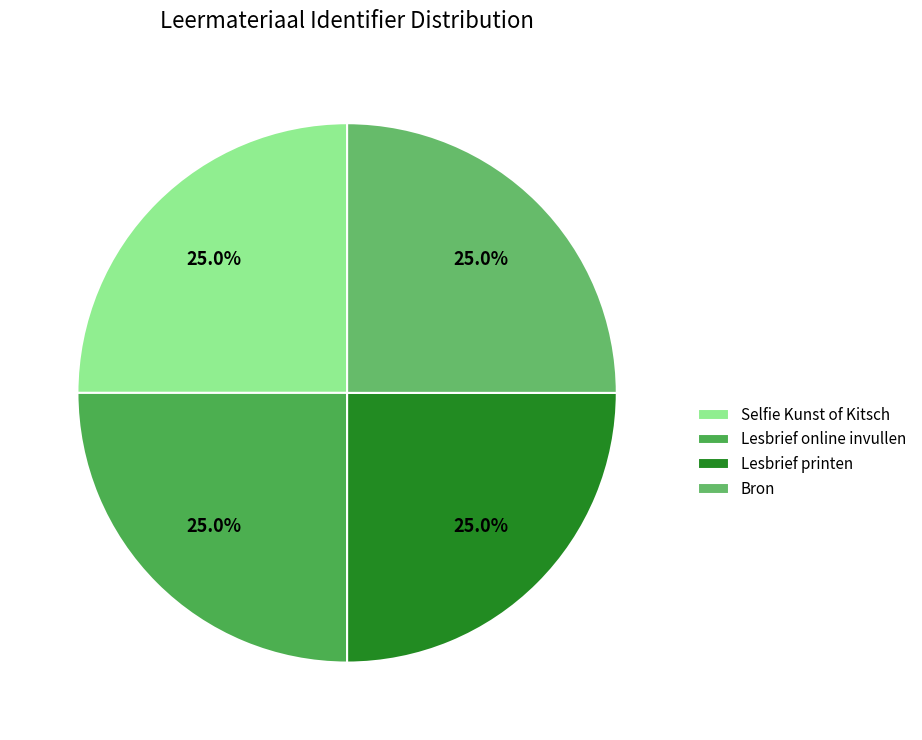

Is there a majority slice in this chart?

No